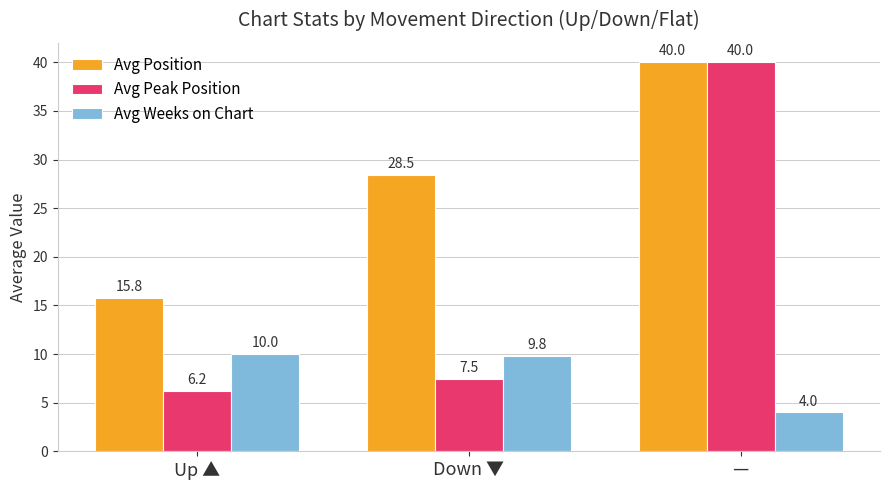

What is the sum of all Avg Peak Position values?

53.7